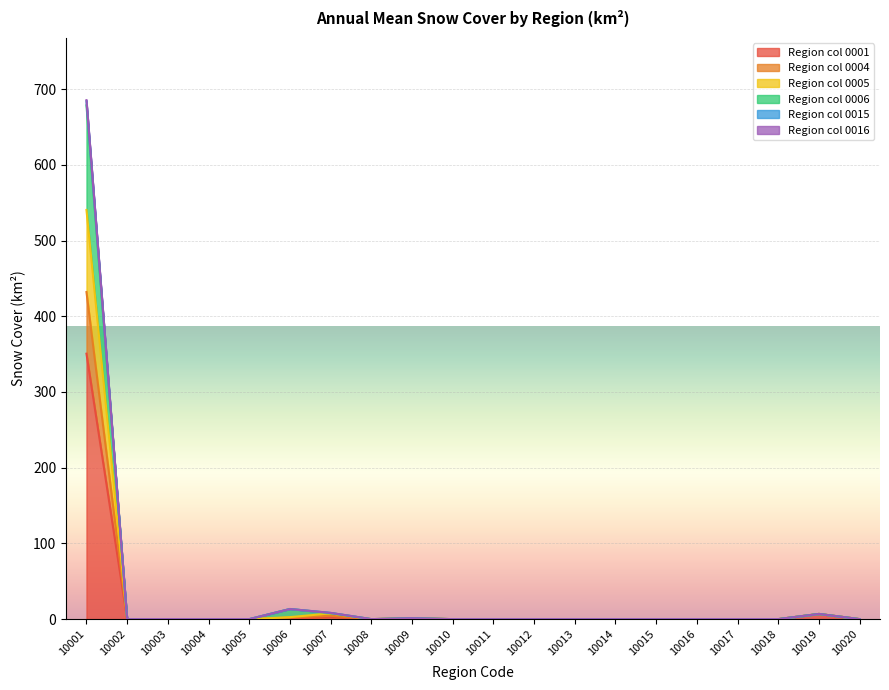

What are all the series names shown in the legend?

0001, 0004, 0005, 0006, 0015, 0016